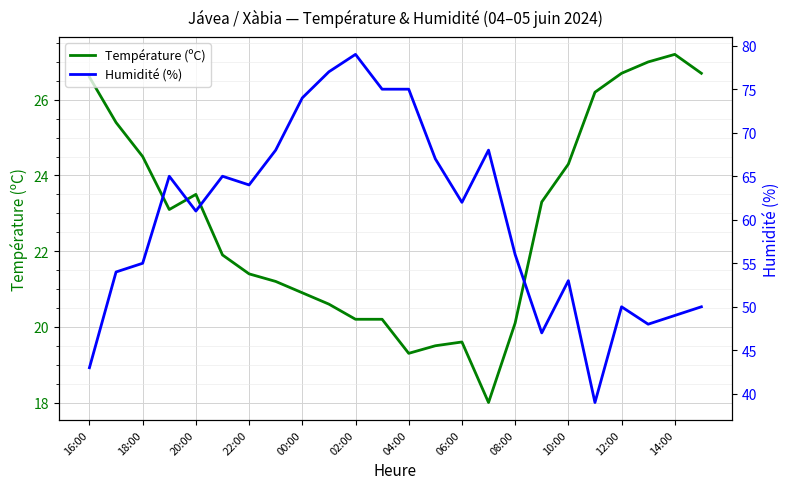

Is it true that Température (ºC) equals 19.5 at 13?

True